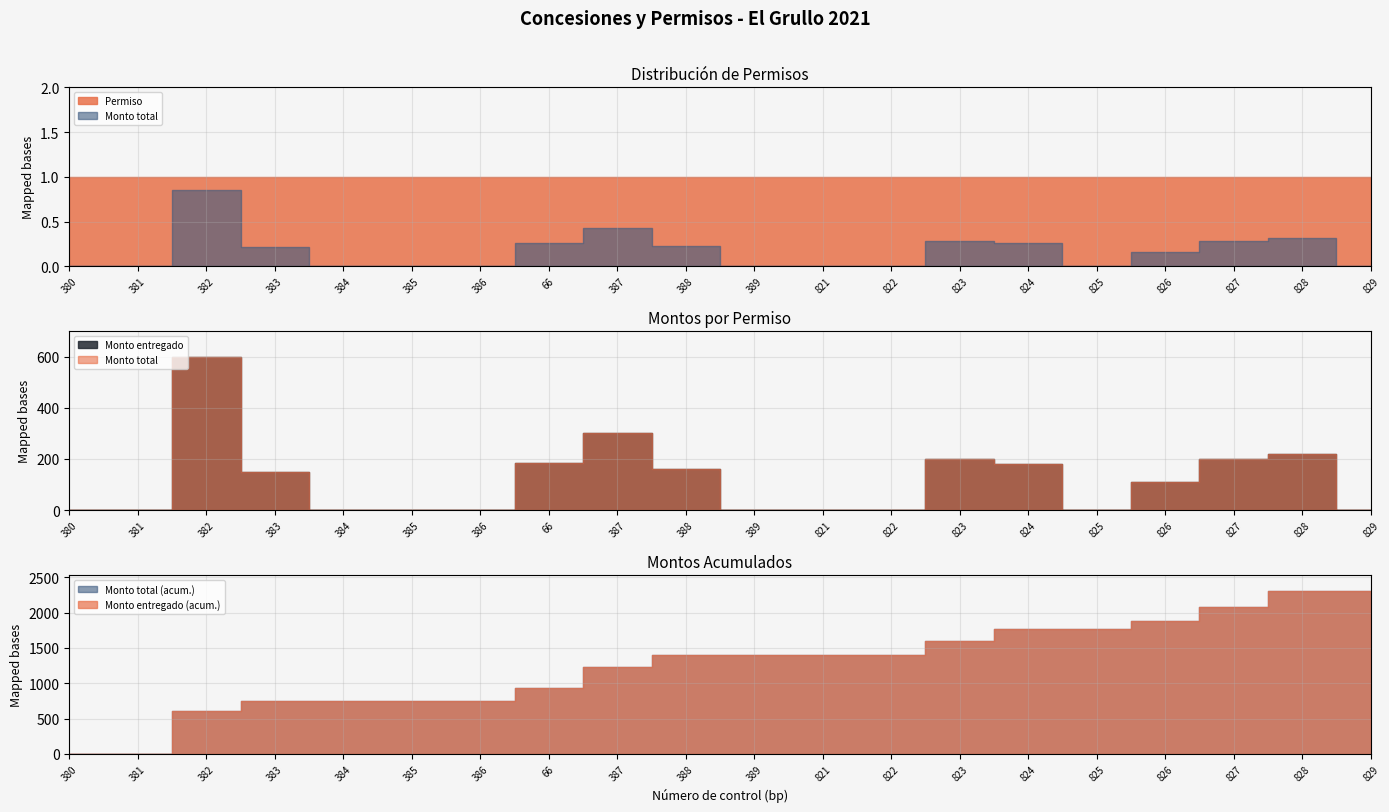

What is the difference between the maximum and minimum values in the Monto entregado series?

600.0